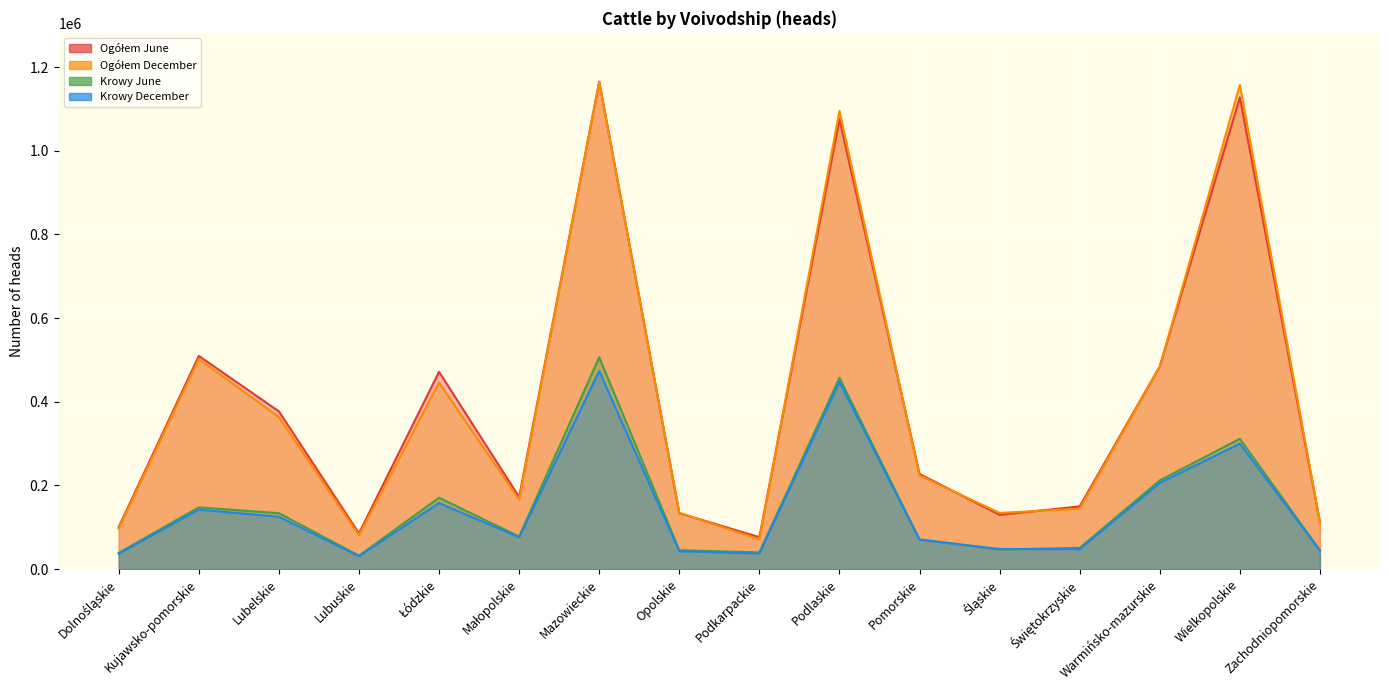

What is the value of the Krowy June point at the 14th from the left?

212085